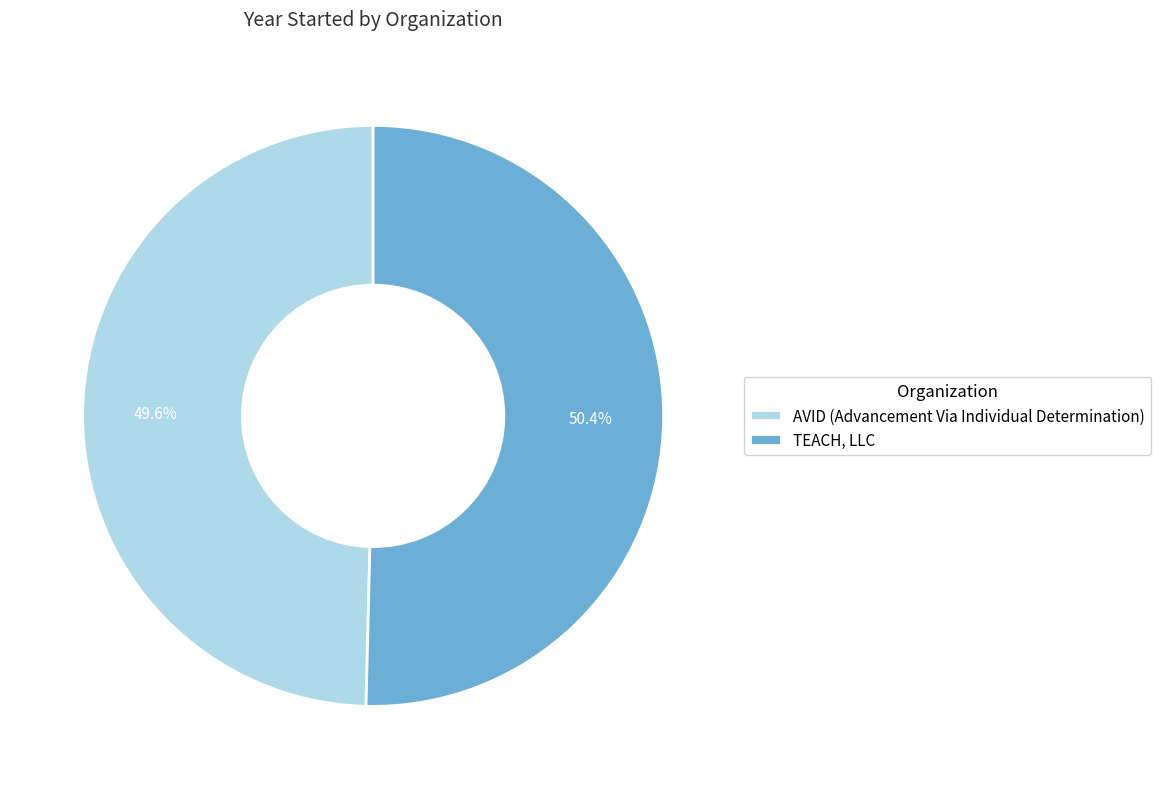

Which slice represents more than half of the pie?

TEACH, LLC